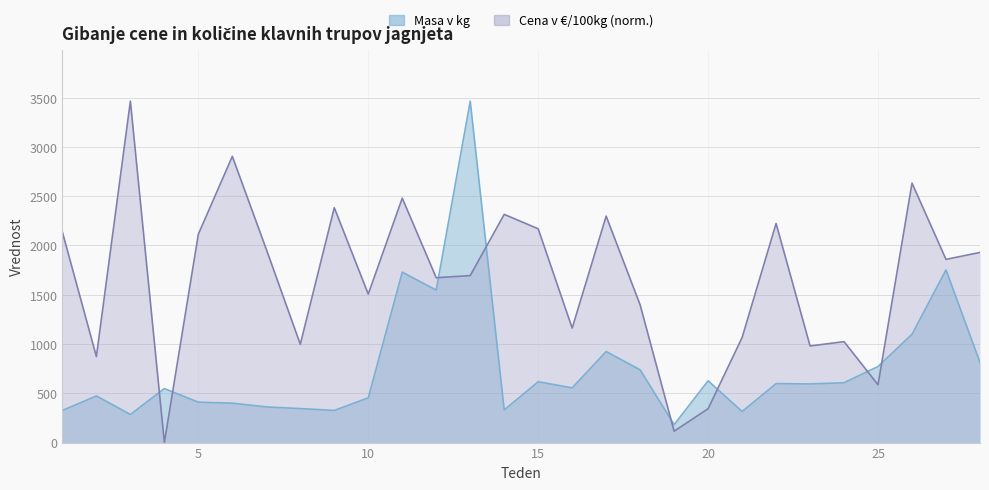

What is the total value across all series at 27?

3610.7